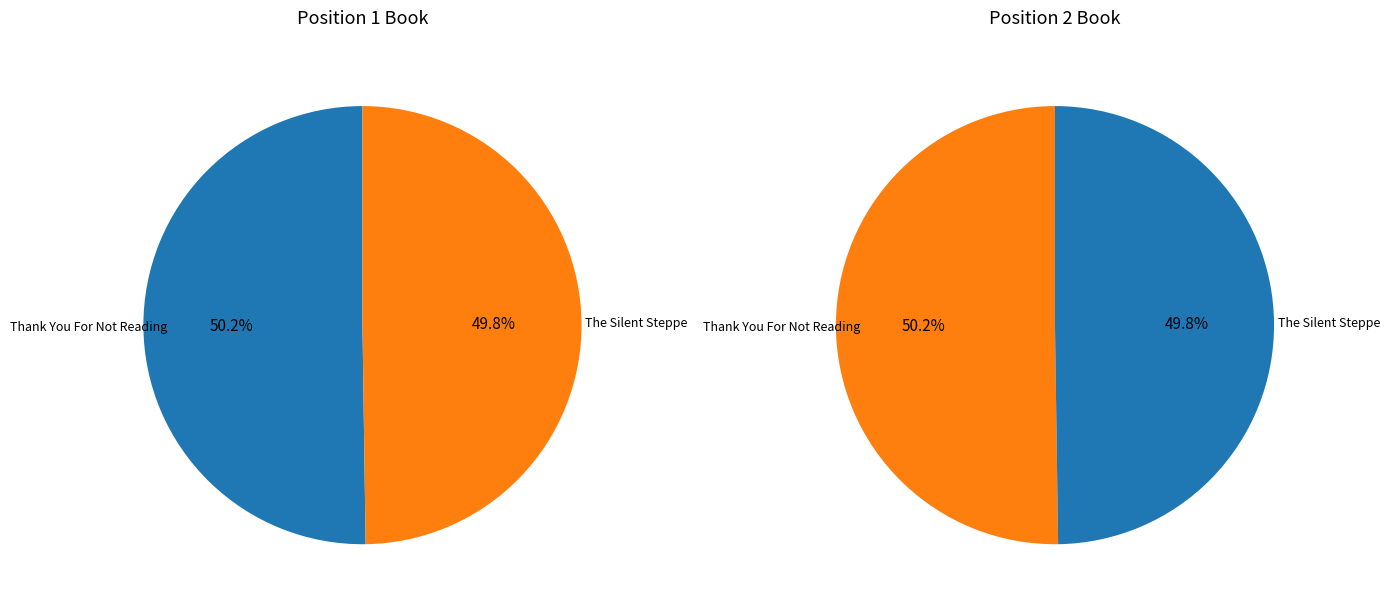

Which category has the smallest portion of the pie?

The Silent Steppe